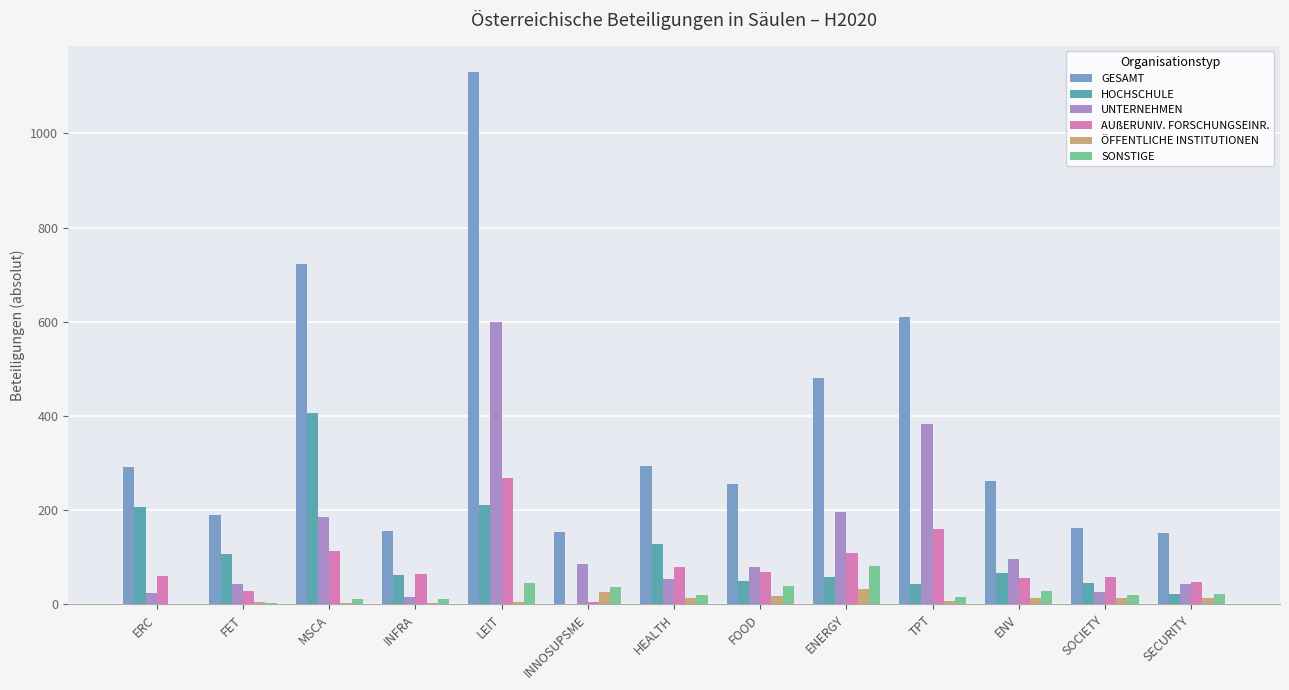

The HOCHSCHULE series shows 44 at TPT. True or false?

True